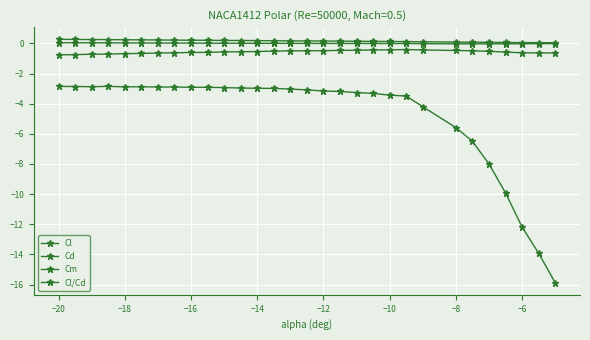

What is the sum of all Cl values?

-17.0